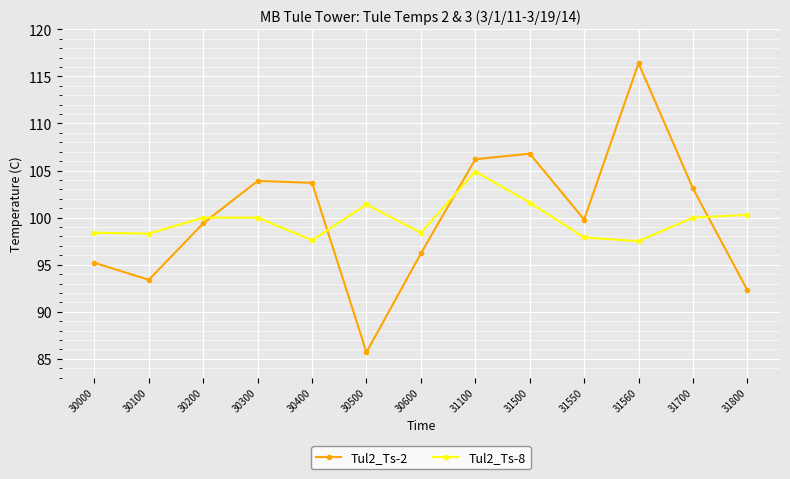

Is it true that Tul2_Ts-2 equals 133.0 at 30100?

False